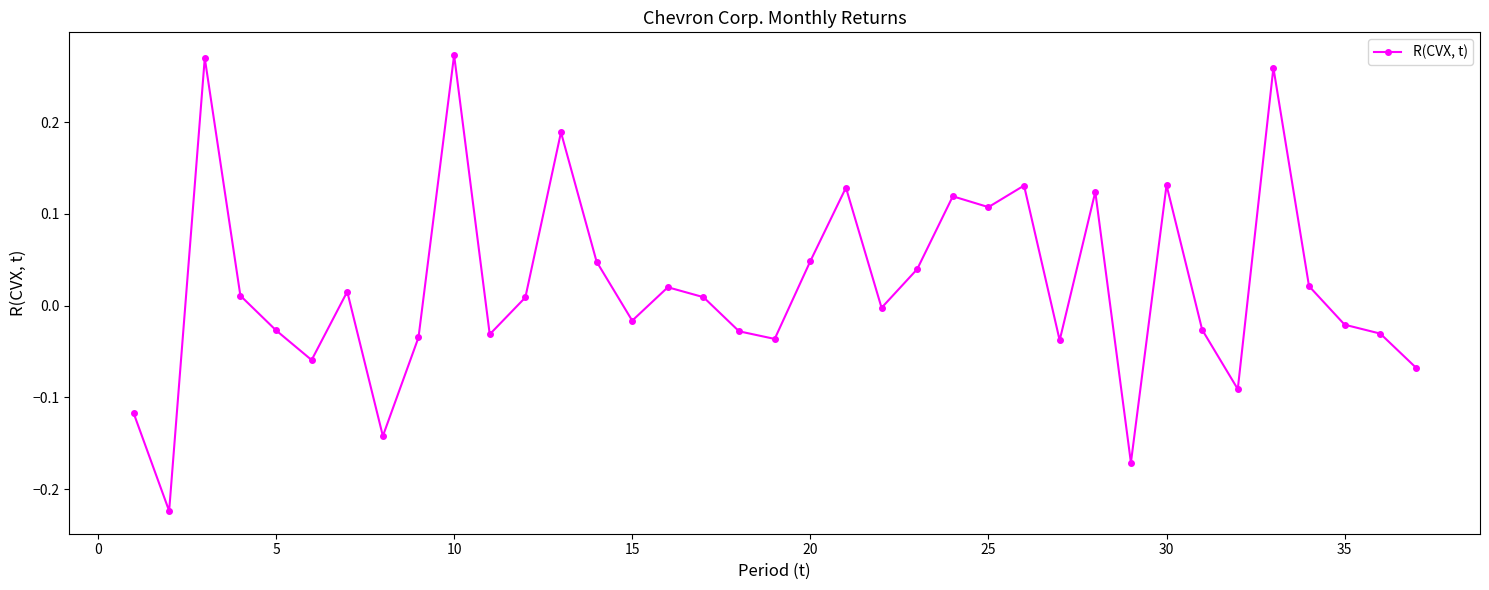

What is the difference between the second highest and second lowest values?

0.4